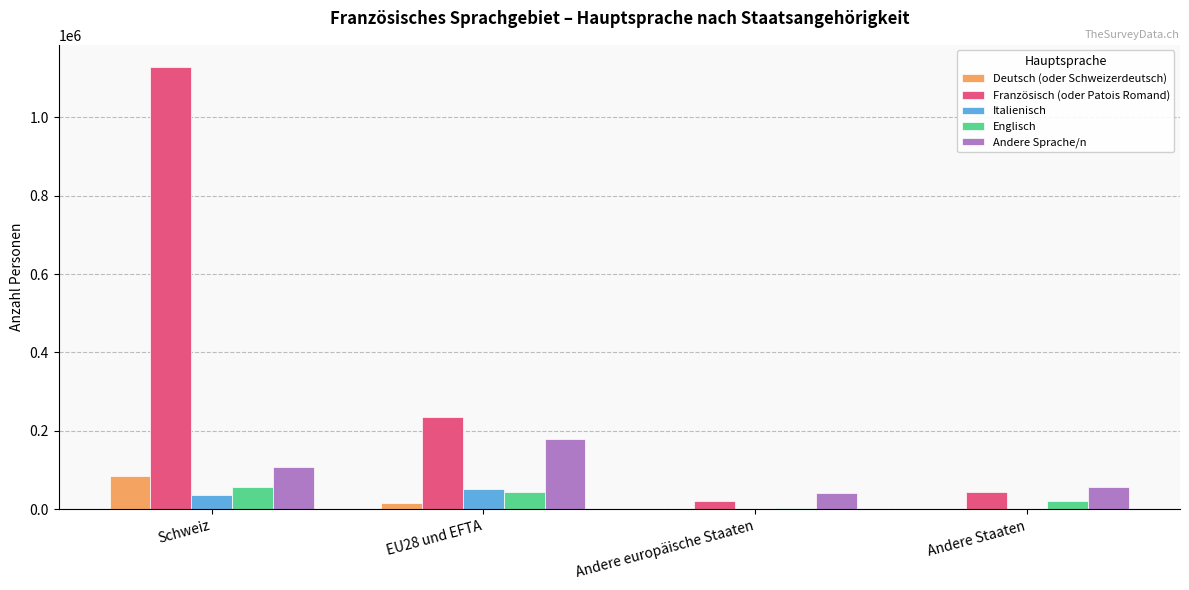

Which category has the highest value across all series?

Schweiz